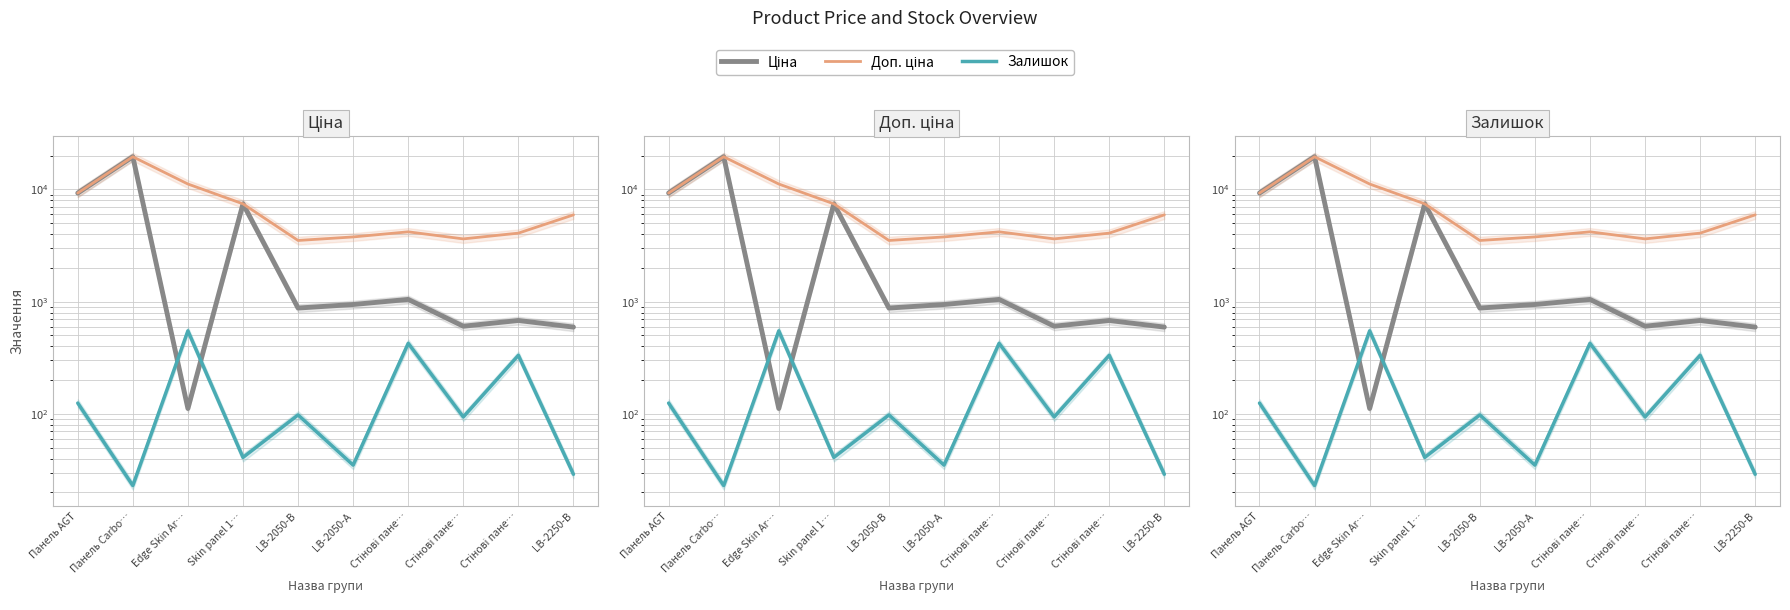

Reading left to right, what are all the values shown in this chart?

Ціна: 9290.5	19564.9	111.8	7444.6	878.0	944.2	1048.4	604.6	680.4	594.0
Доп. ціна: 9290.5	19564.9	11182.0	7444.6	3511.9	3777.0	4193.5	3627.9	4082.3	5940.0
Залишок: 125.0	23.0	550.0	41.0	98.0	35.0	426.0	94.0	333.0	29.0